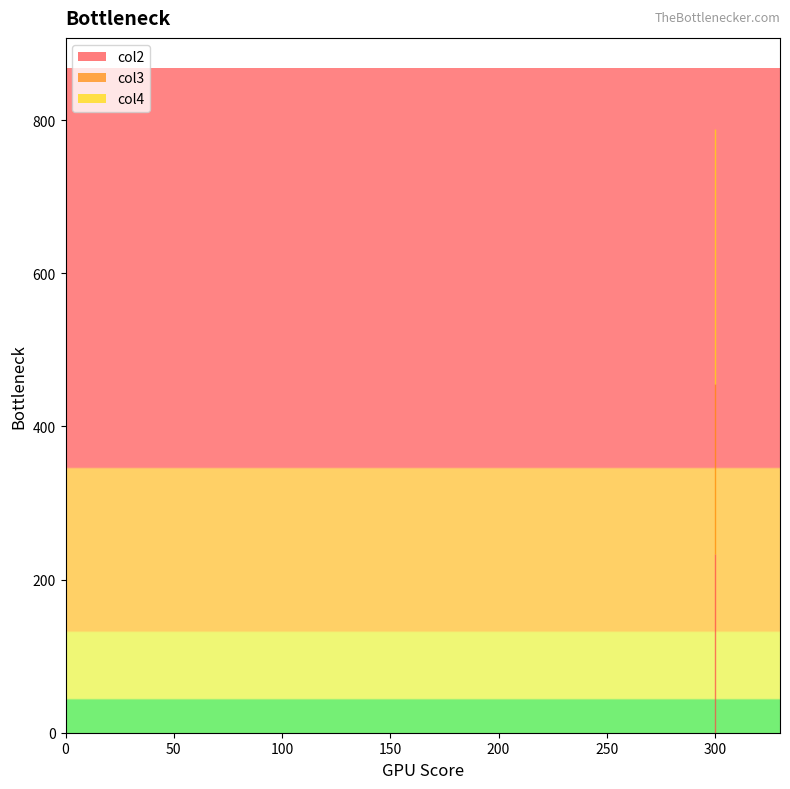

What is the maximum value shown in the chart?

789